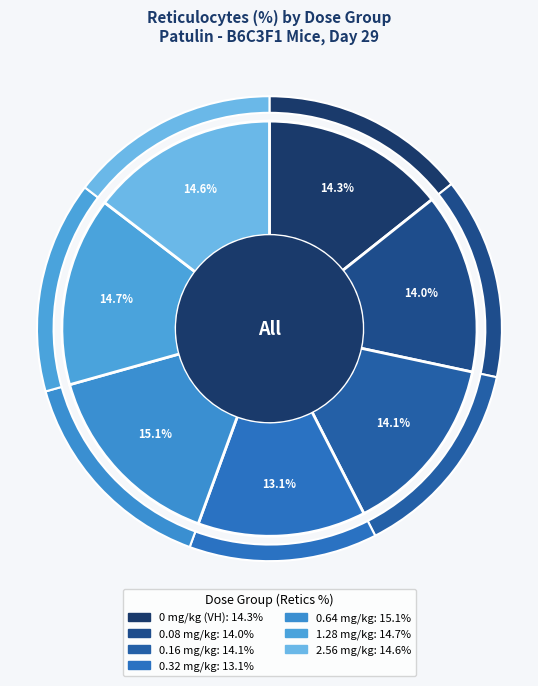

True or false: 2.56 mg/kg accounts for 15% of the total.

True